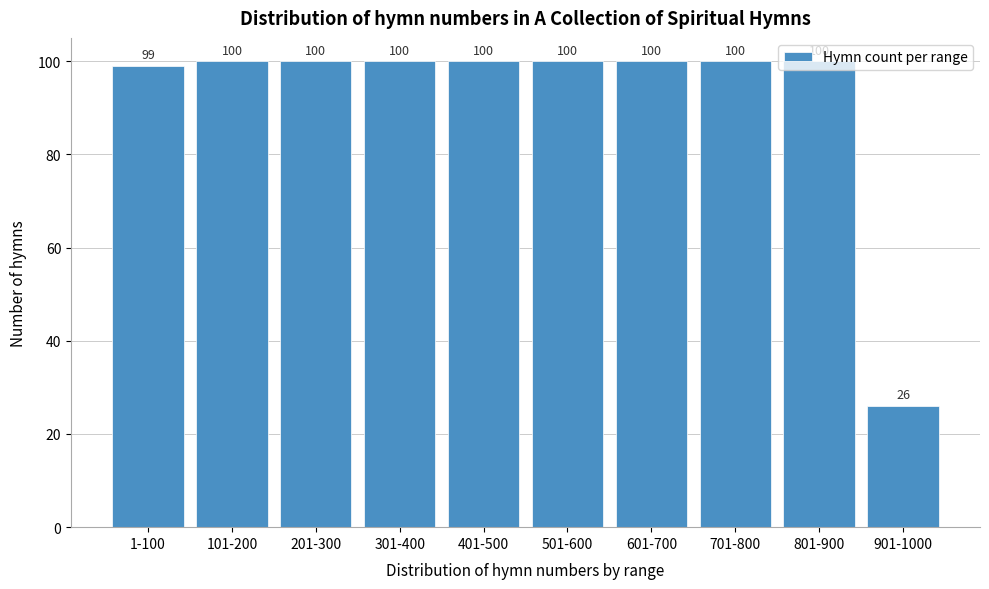

What is the label of the 4th bar from the right?

601-700